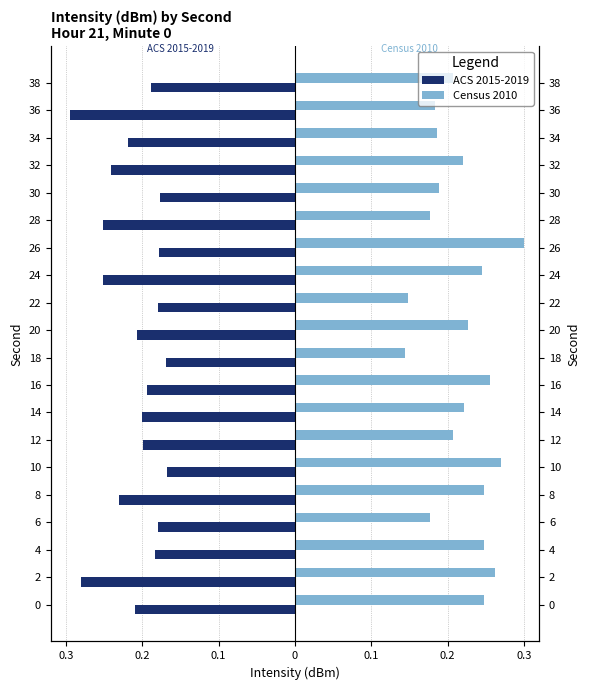

What is the difference between the maximum and second lowest values in the ACS 2015-2019 series?

0.1